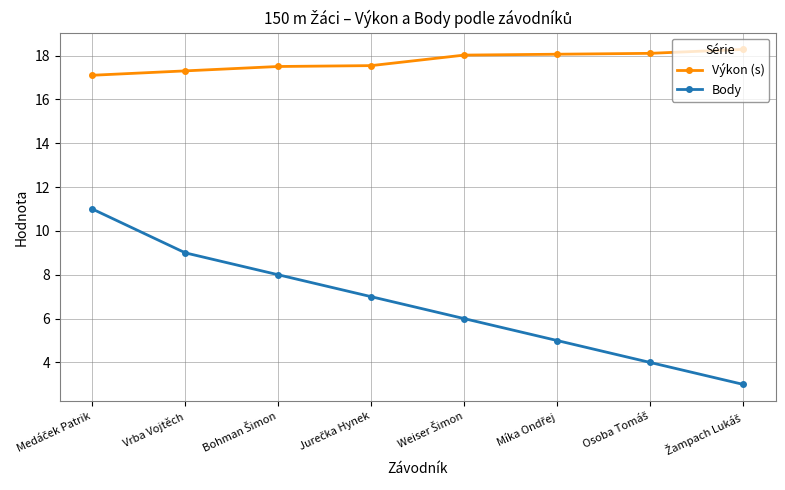

Count the Body values in the range 5 to 9.

5